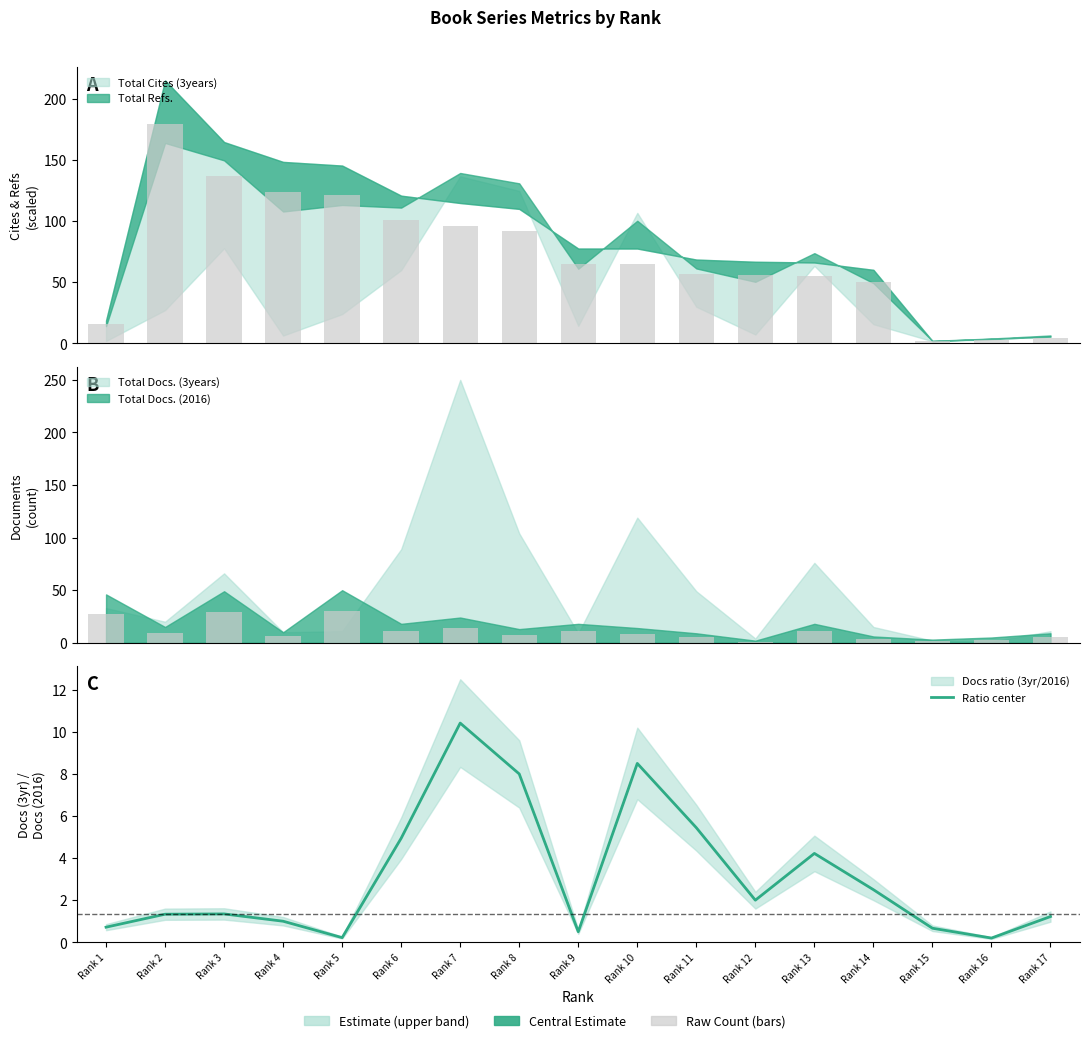

What value does the data have at Rank 17?

1.2